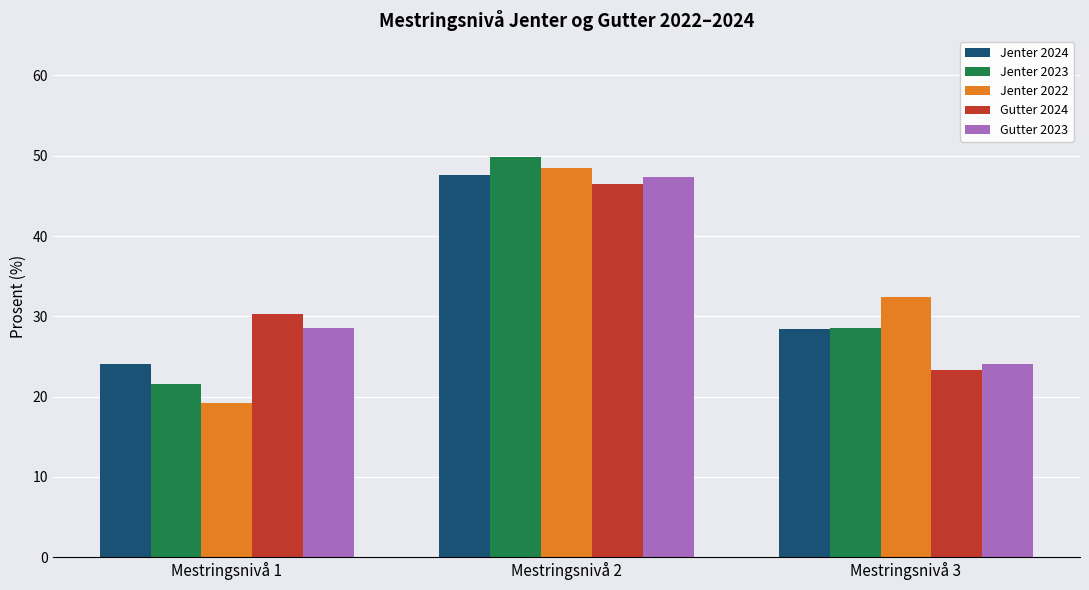

Is the value of Jenter 2024 at Mestringsnivå 1 greater than the value of Gutter 2023 at Mestringsnivå 1?

No